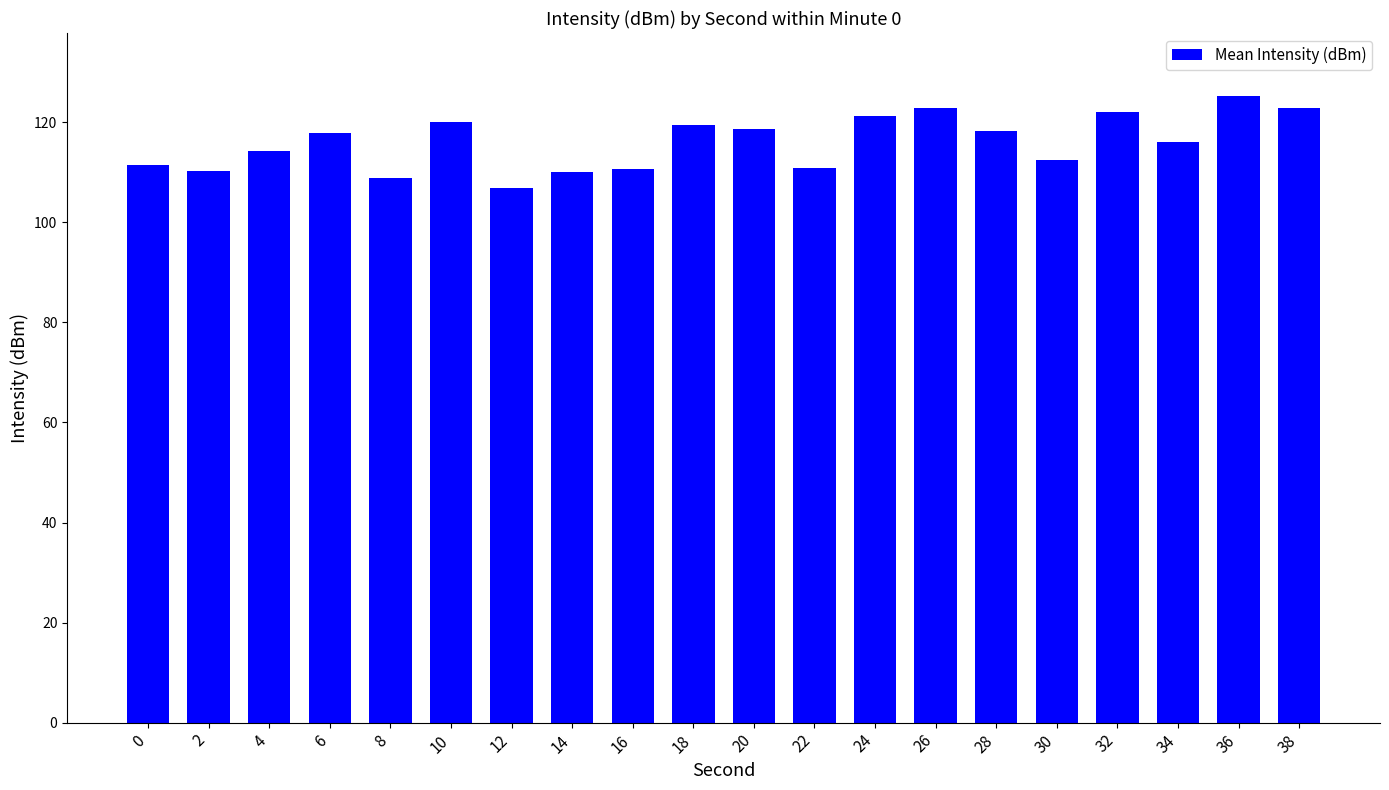

Approximately how many times larger is the value at 10 compared to 30?

1.1